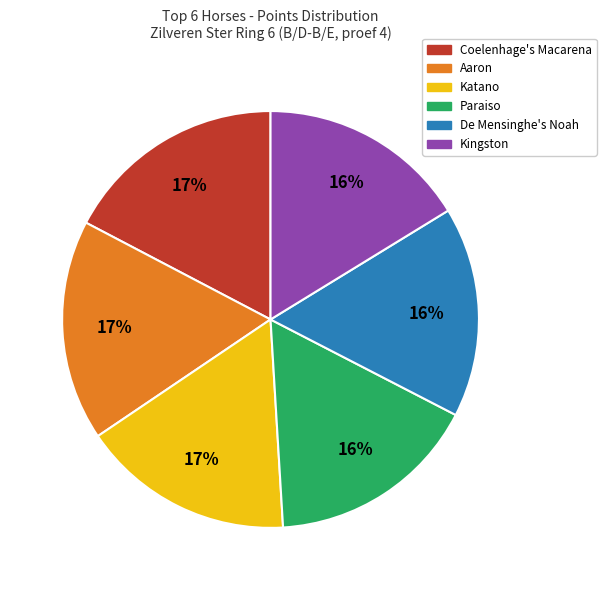

Count the number of slices in the pie.

6